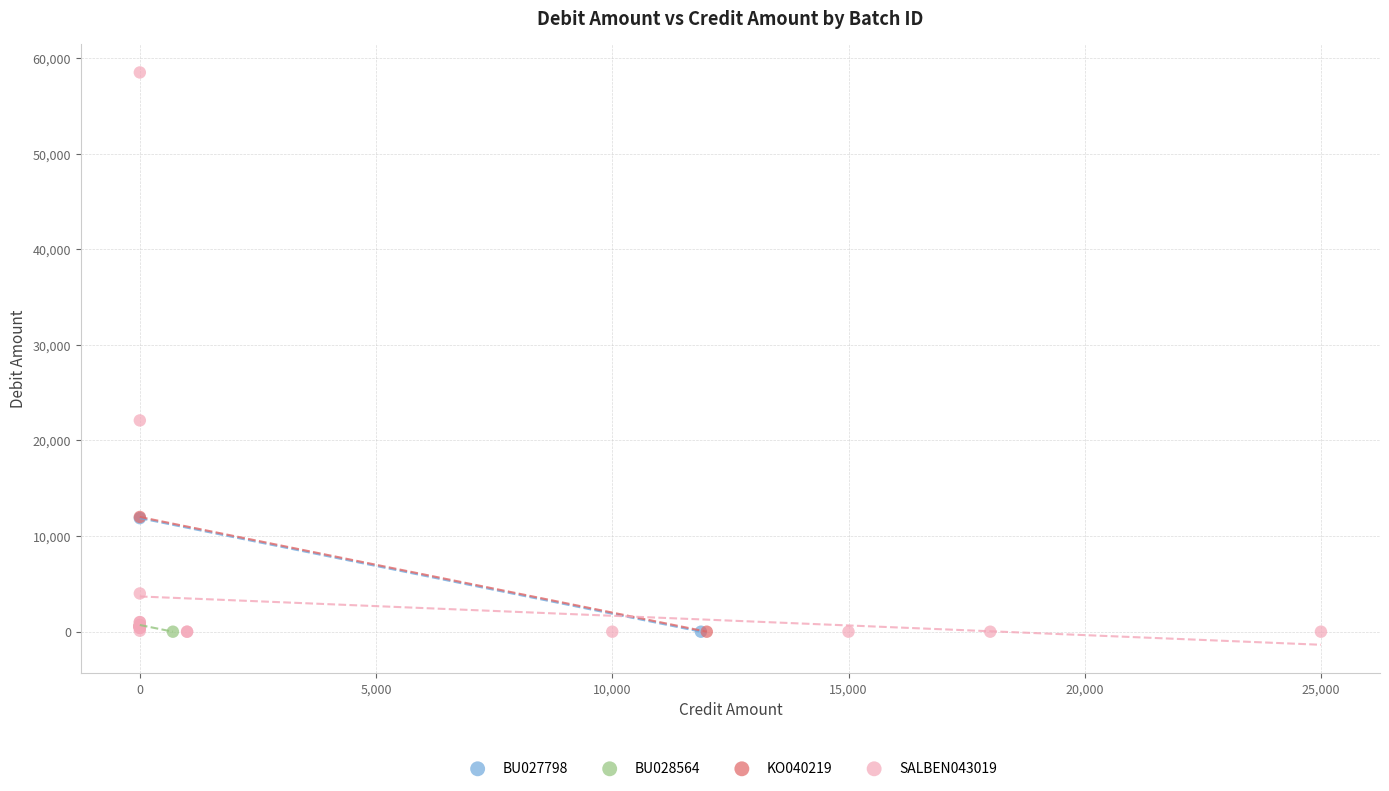

What are all the series names shown in the legend?

BU027798, BU028564, KO040219, SALBEN043019